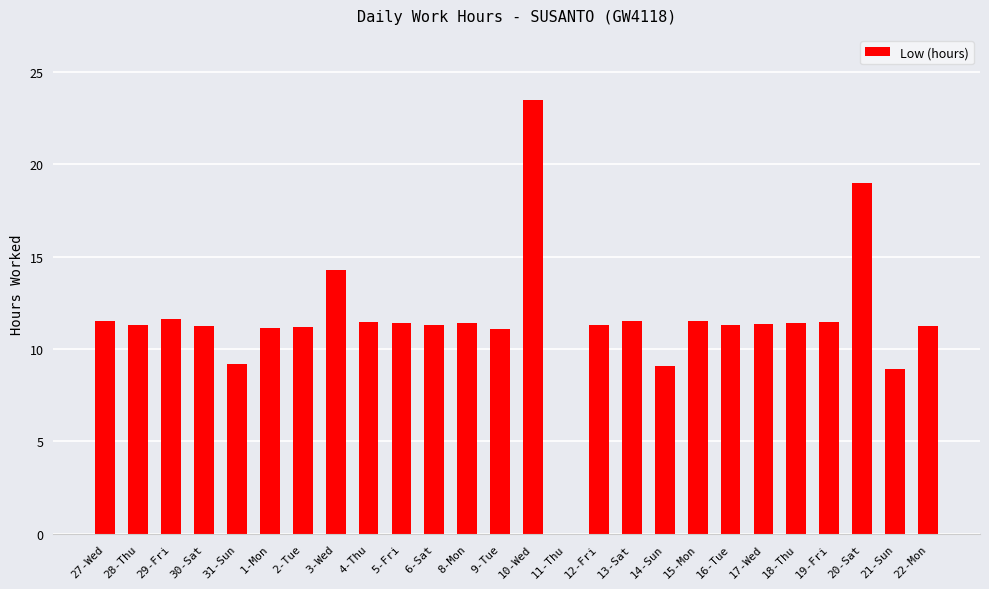

What is the sum of the values at 29-Fri and 14-Sun?

20.7